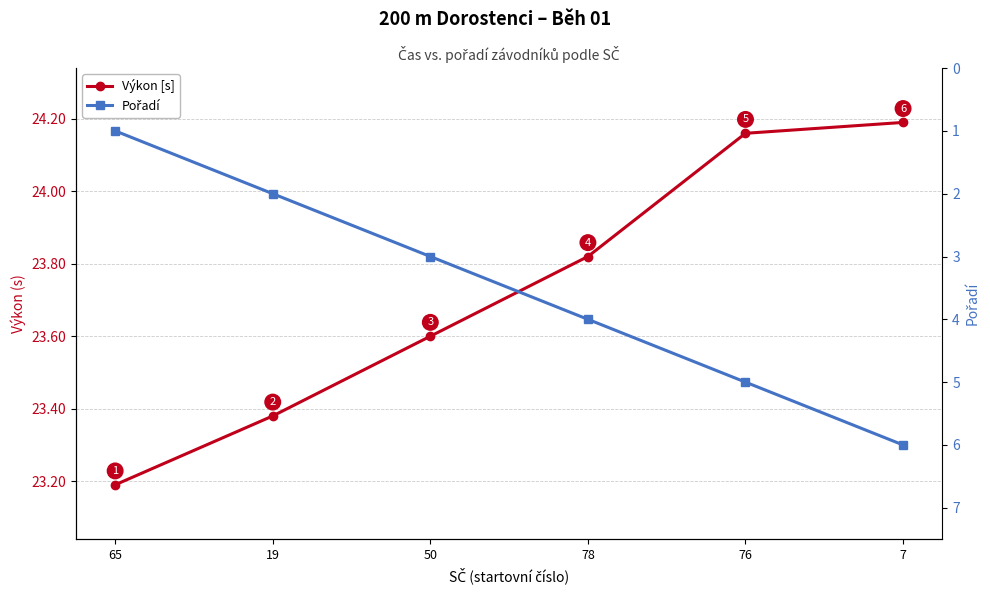

What is the difference between the Výkon [s] values at 65 and 78?

0.6